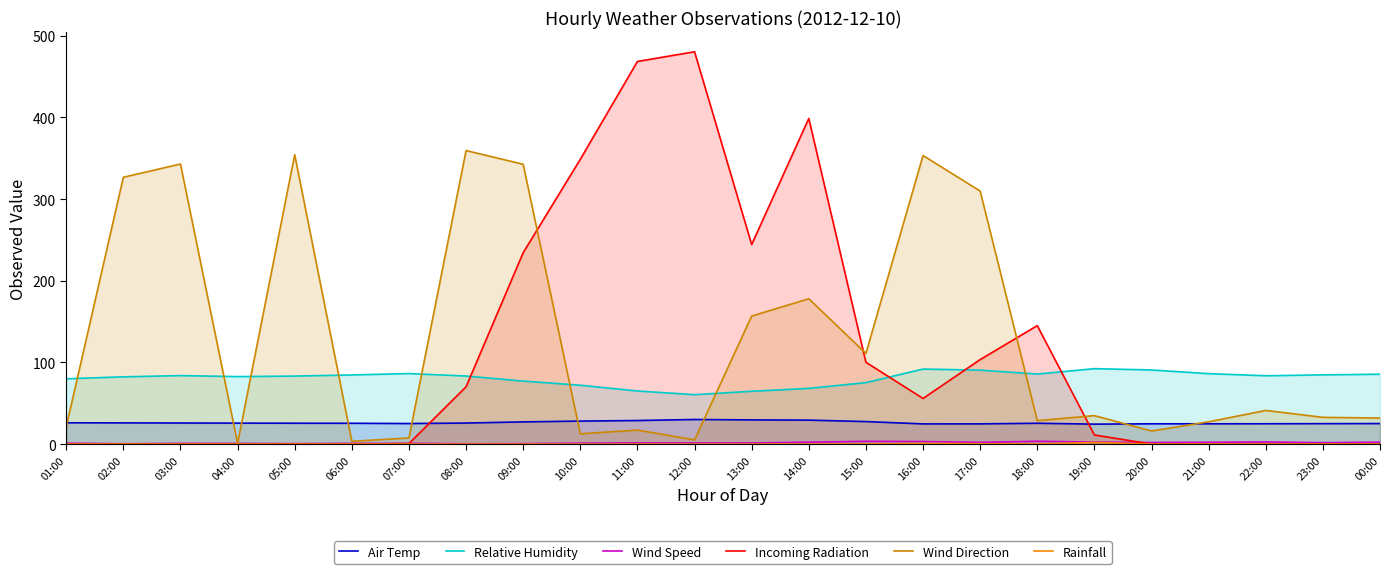

Between 22:00 and 14:00, which is larger?

14:00